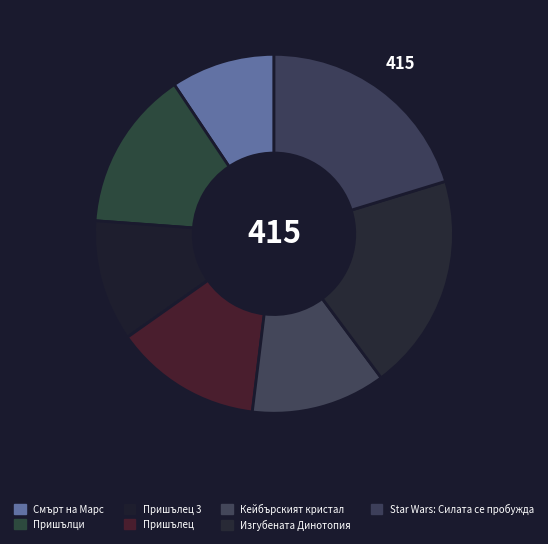

Count the number of slices in the pie.

7